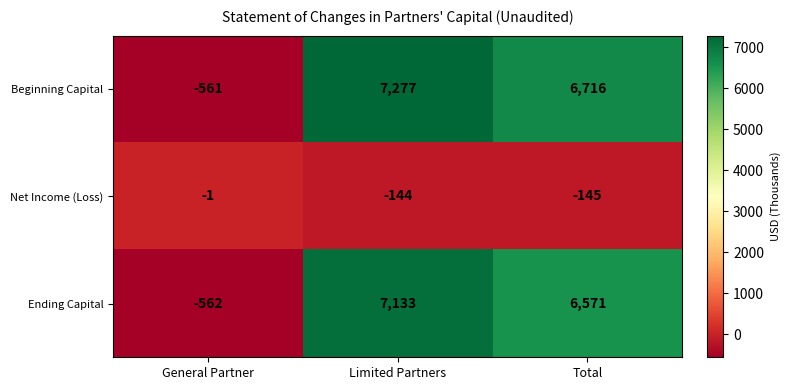

What is the sum of the Beginning Capital values at Limited Partners and General Partner?

6716